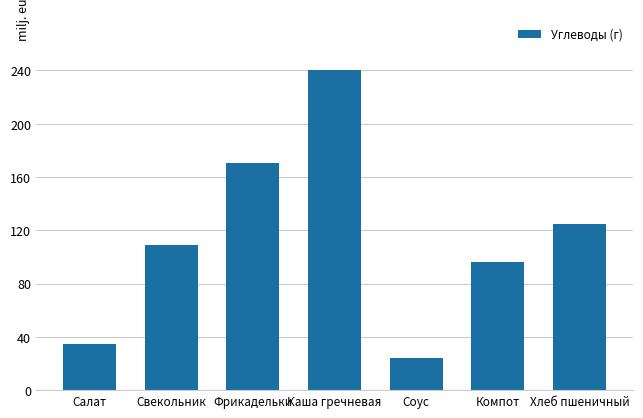

Is it true that the value at Каша гречневая is 240.2?

True